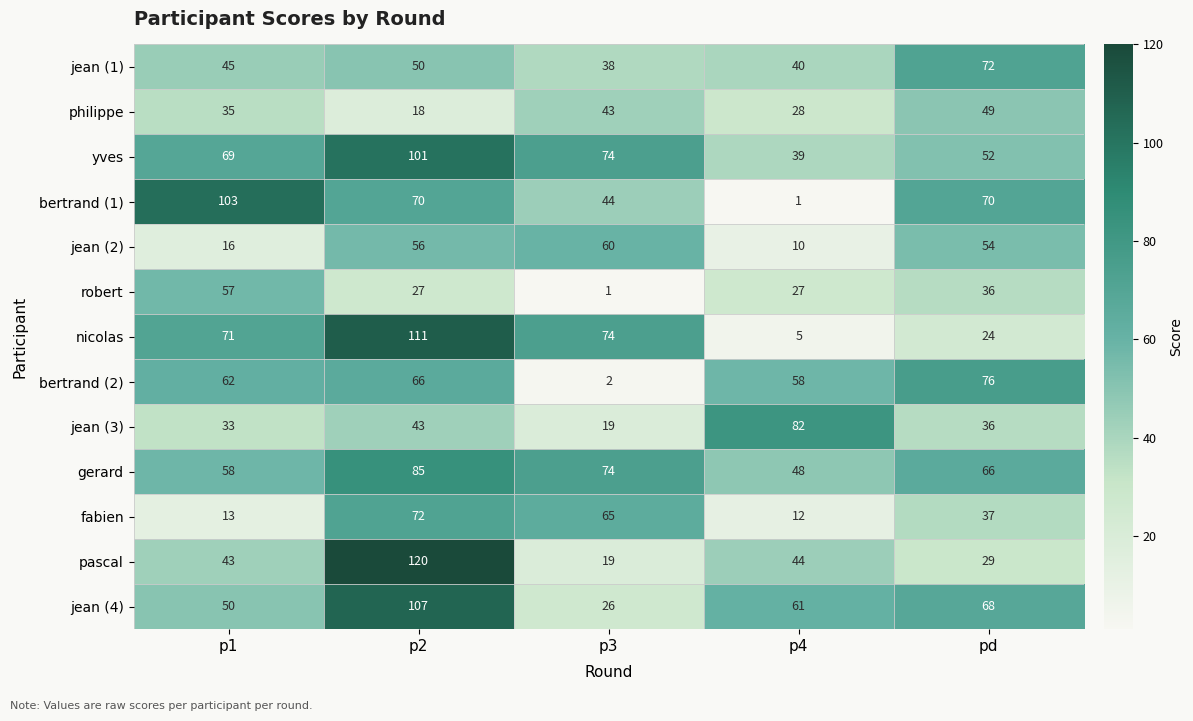

True or false: nicolas has a value of 1 at p4.

False